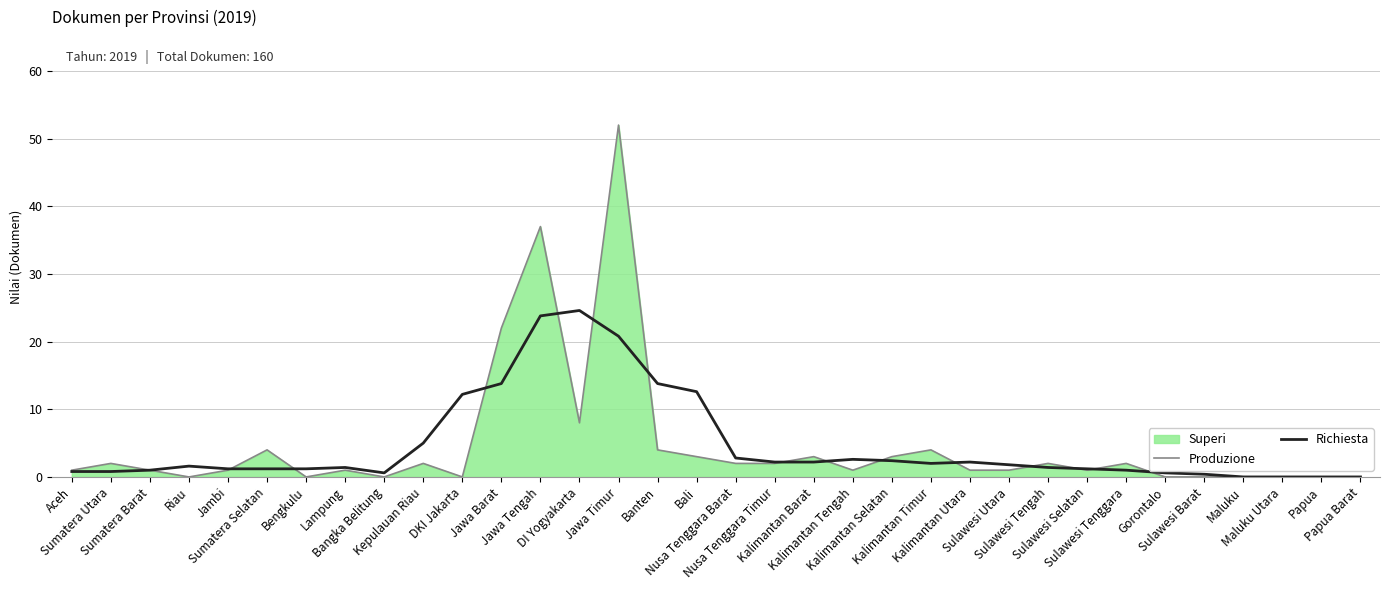

The value of Richiesta at Jawa Tengah is 23.8. True or false?

True